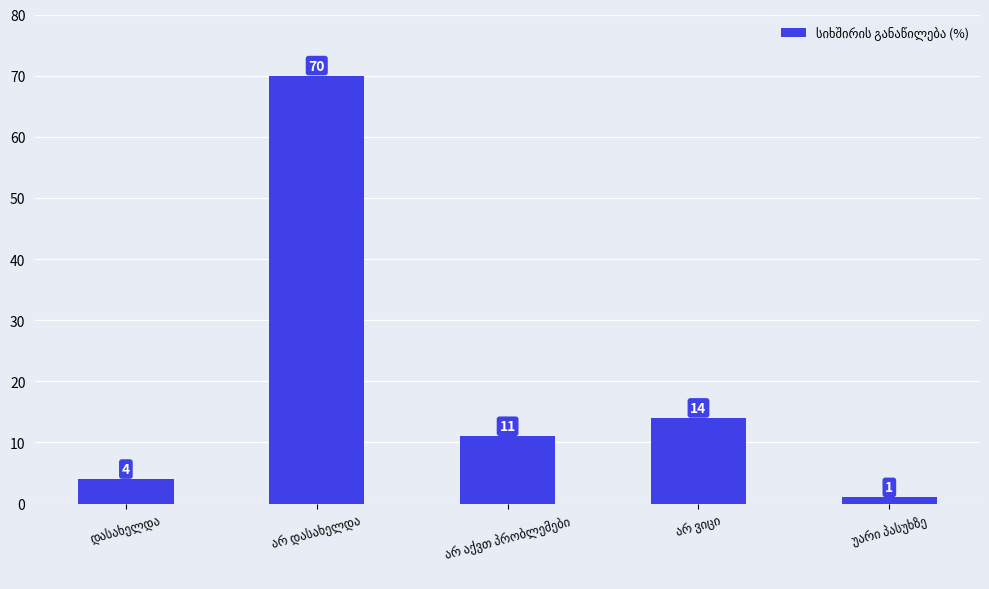

What is the value of the 1st bar from the left?

4